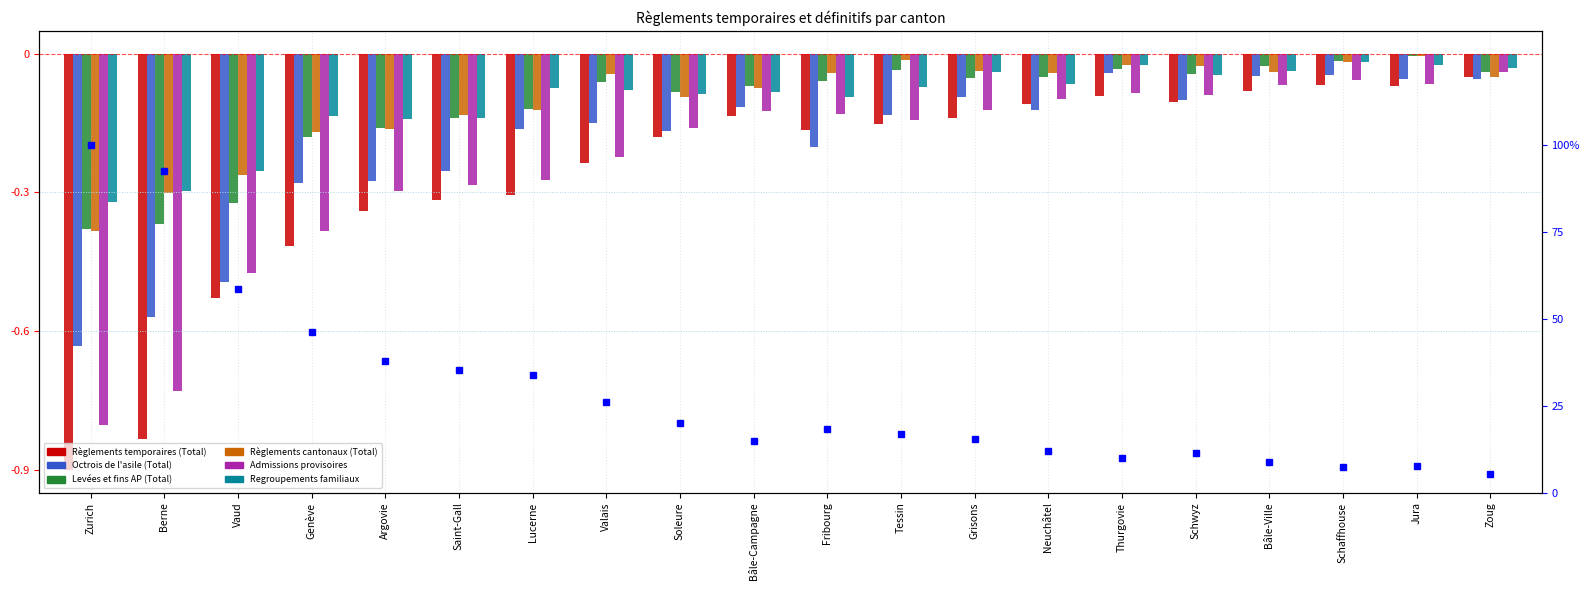

Rank the series at Valais from highest to lowest value.

Règlements cantonaux (Total), Levées et fins AP (Total), Regroupements familiaux, Octrois de l'asile (Total), Admissions provisoires, Règlements temporaires (Total)